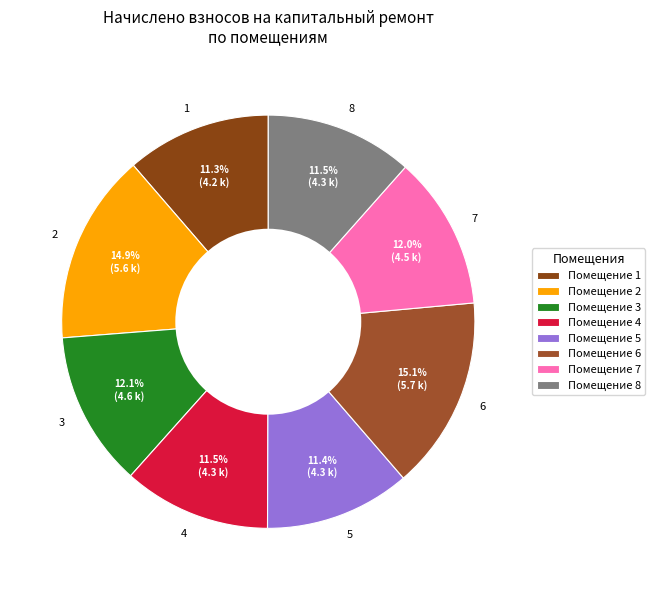

What is the ratio of the value at 5 to the value at 2?

0.8